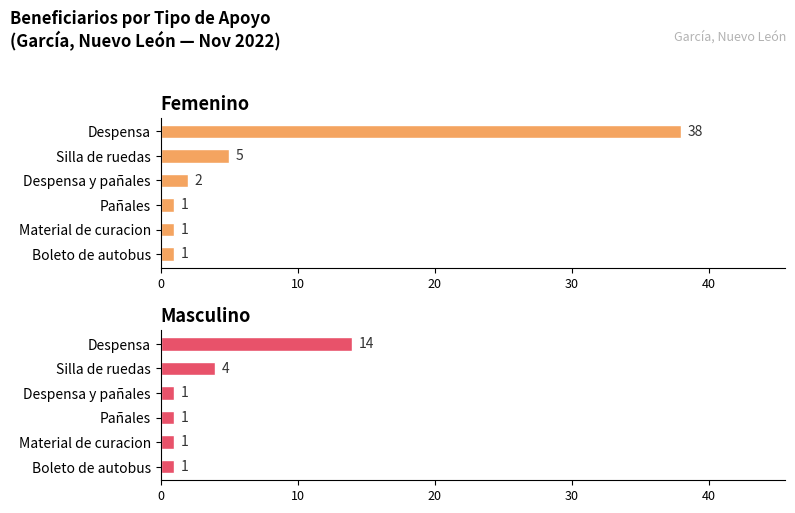

Is the value of Masculino at Despensa y pañales greater than the value of Femenino at Boleto de autobus?

No